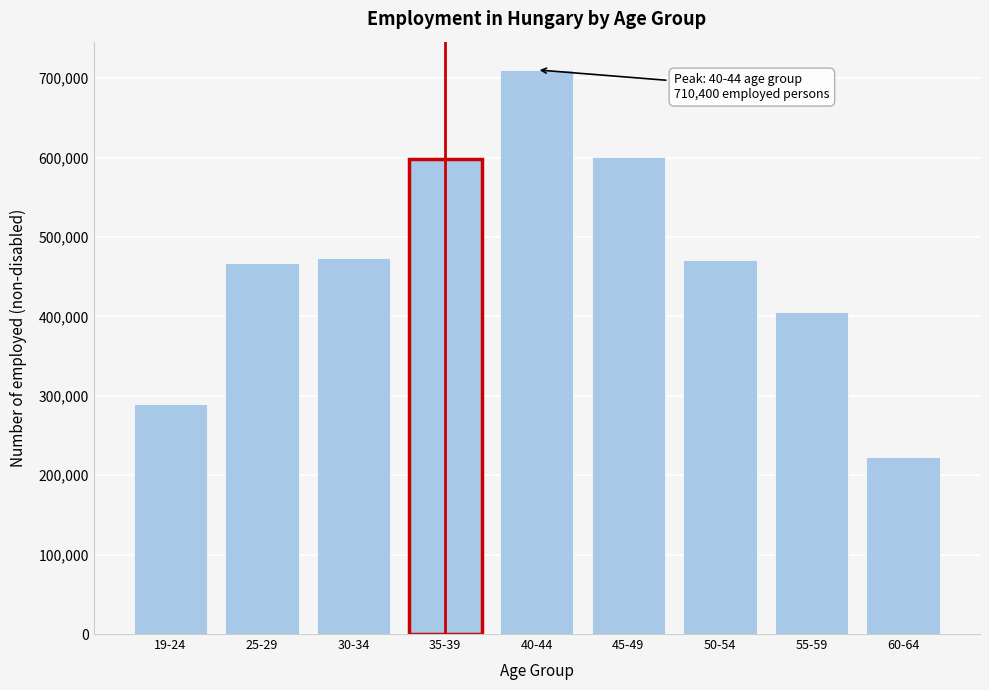

What is the difference between the second highest and minimum values?

377363.6